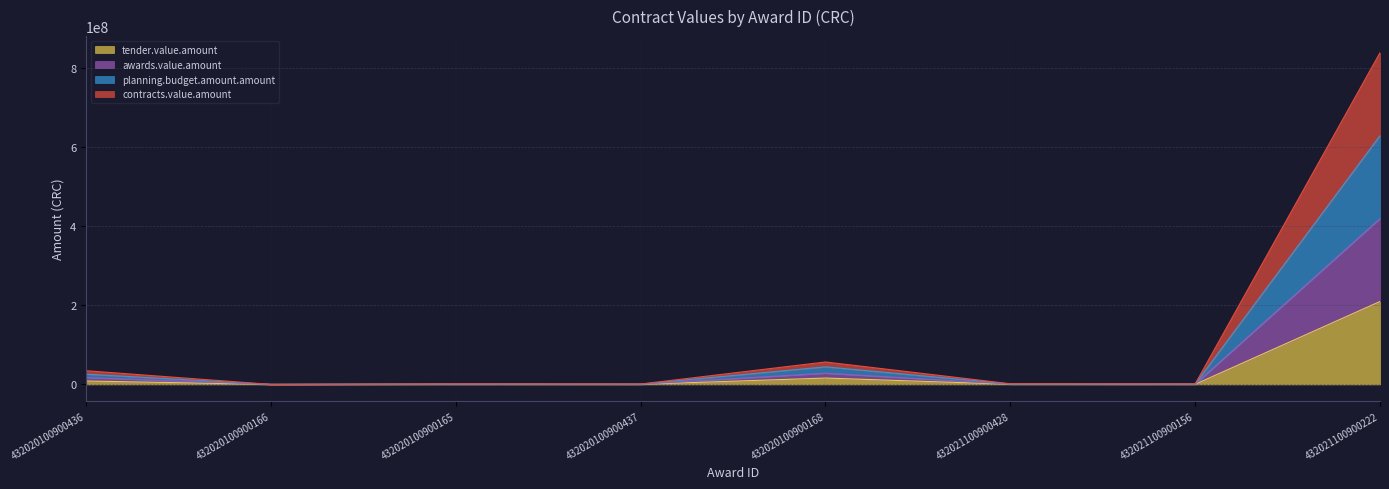

At which label is planning.budget.amount.amount closest to 314169289?

432020100900168